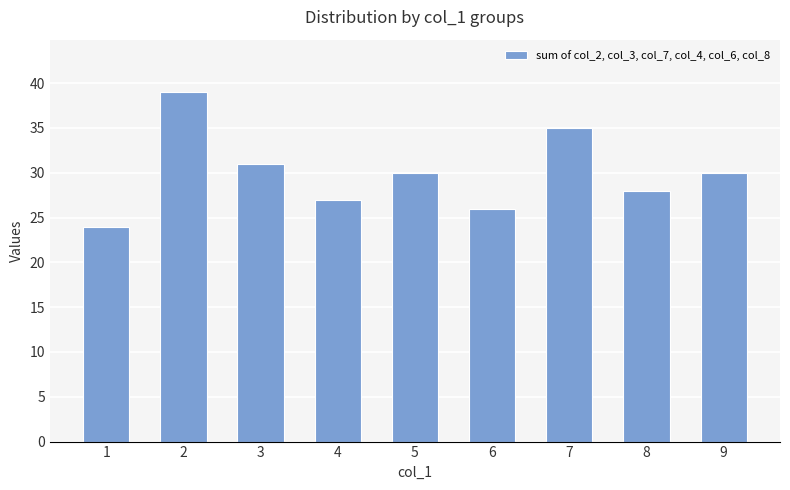

Count the number of data series in this chart.

1